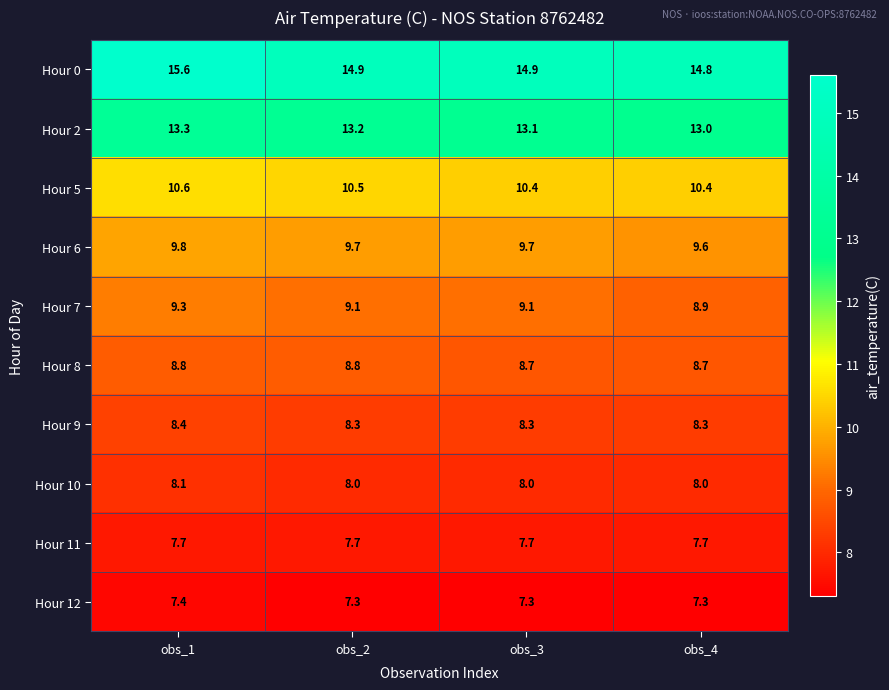

At which category does the chart reach its peak across all series?

obs_1